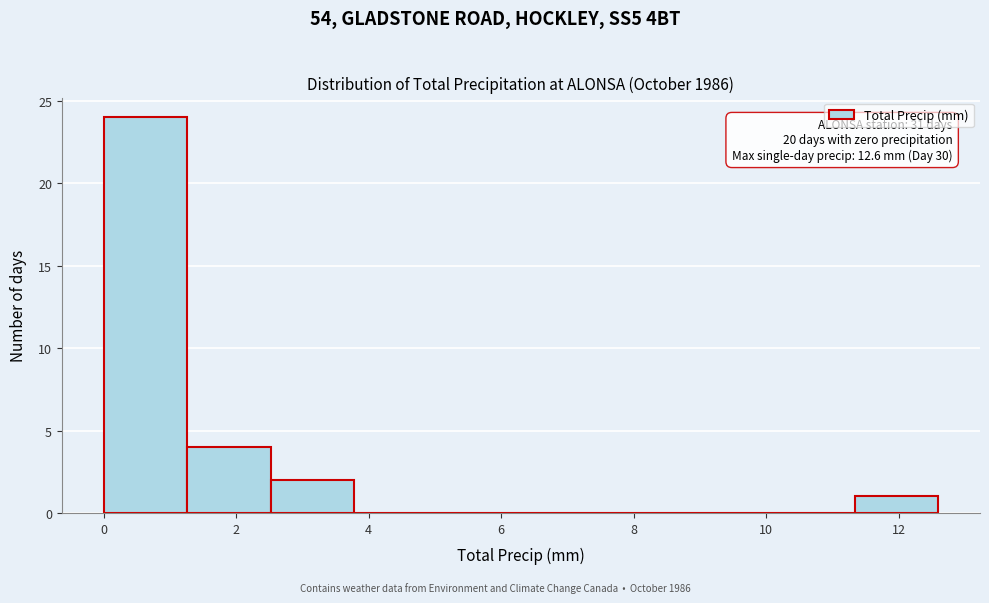

Which range on the x-axis has the tallest bar?

0.00 to 1.26